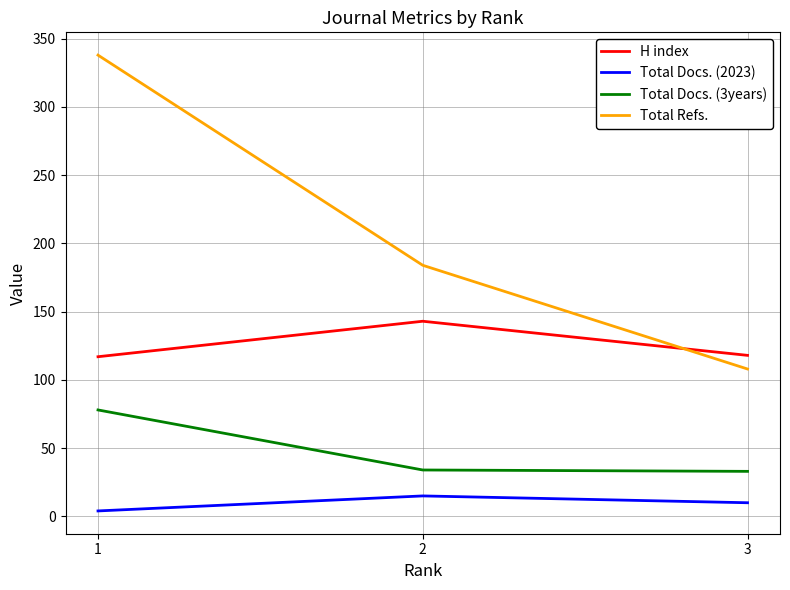

At which category is the sum across all series the highest?

1